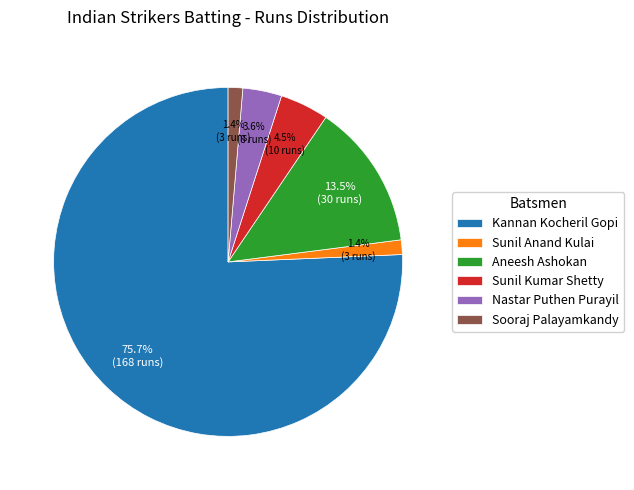

Do Sooraj Palayamkandy and Sunil Kumar Shetty together represent more than half of the pie?

No